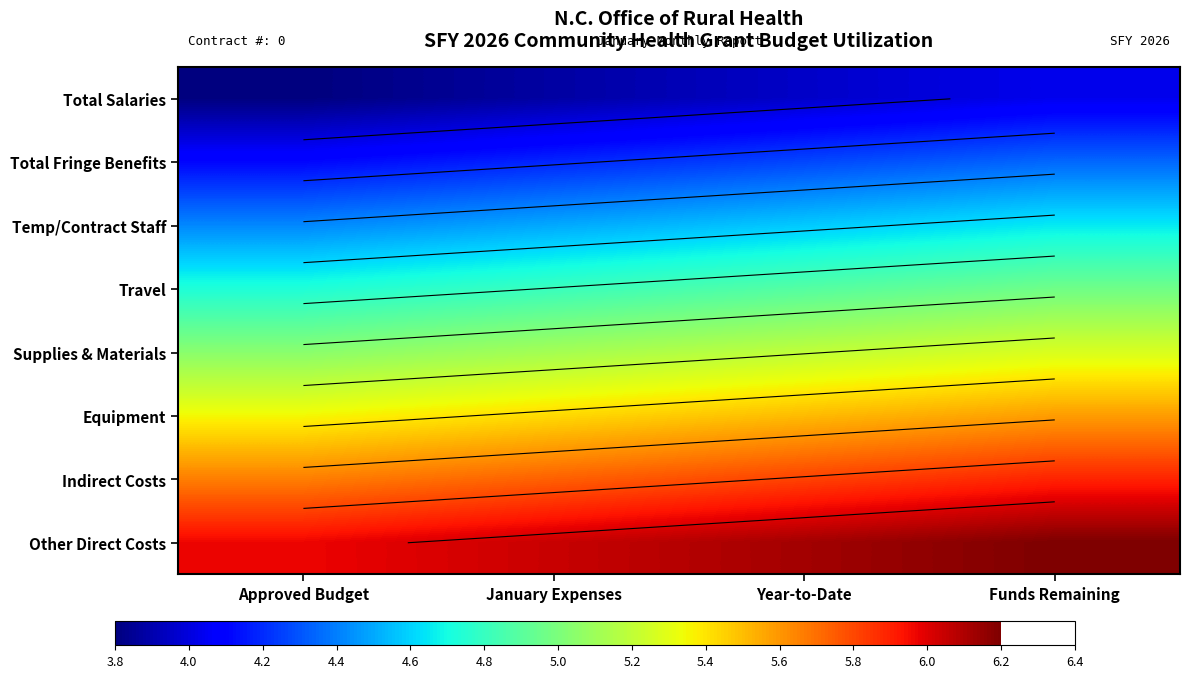

What is the approximate value of Total Fringe Benefits at January Expenses?

4.2